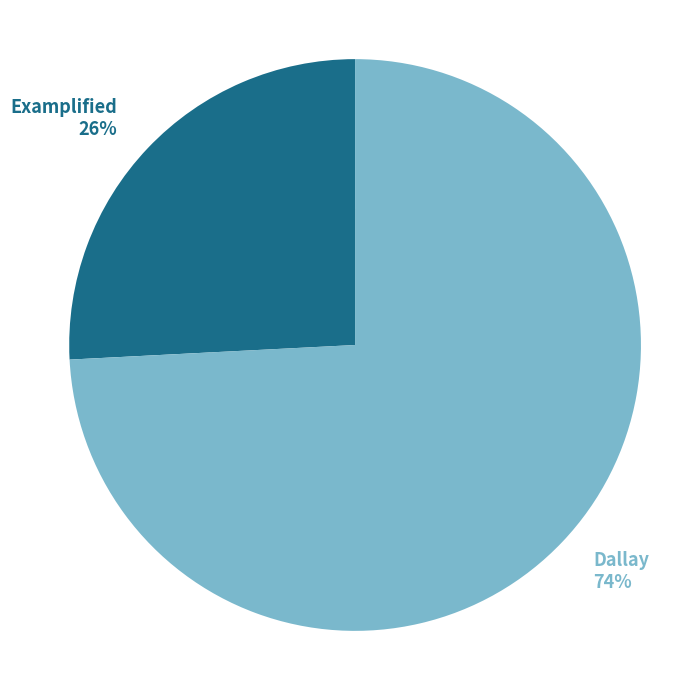

To the nearest percent, what is the average slice percentage?

50%